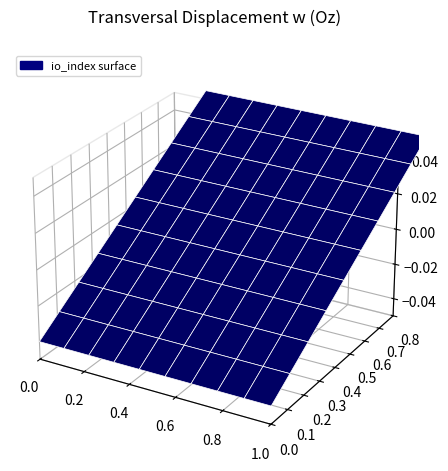

The value of 1b5be070e9797a055eacbb3ecdfff15d18a9d68 at io_index is 16. True or false?

False